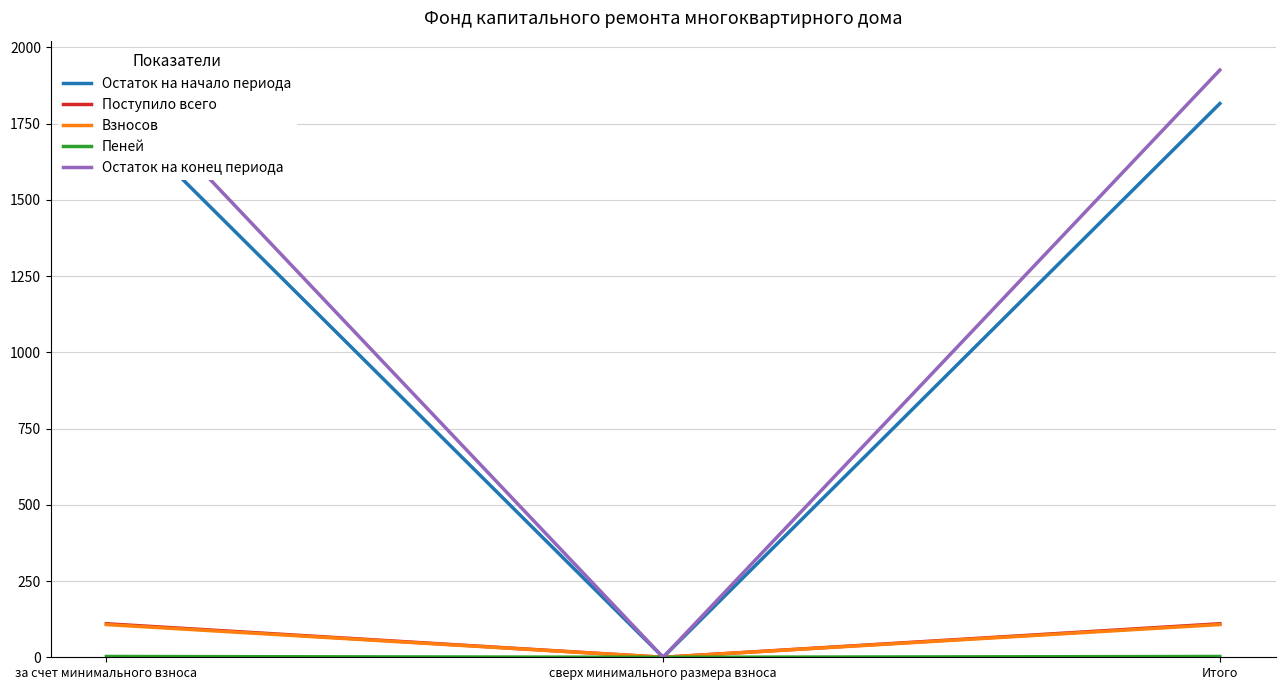

How many series are shown in this chart?

5